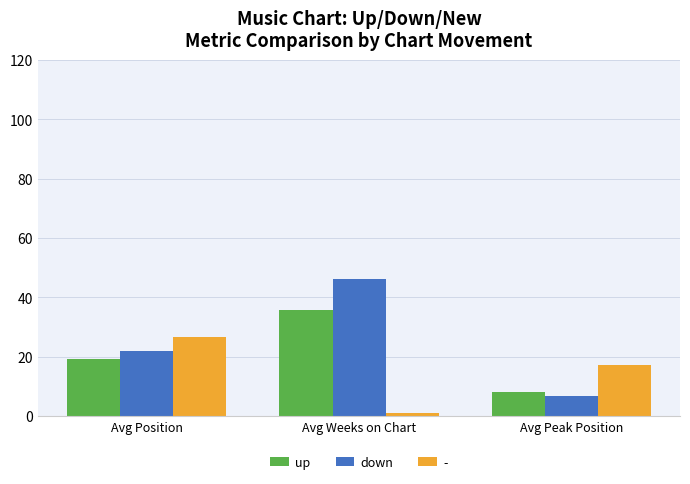

How many values in the up series are below 19?

1